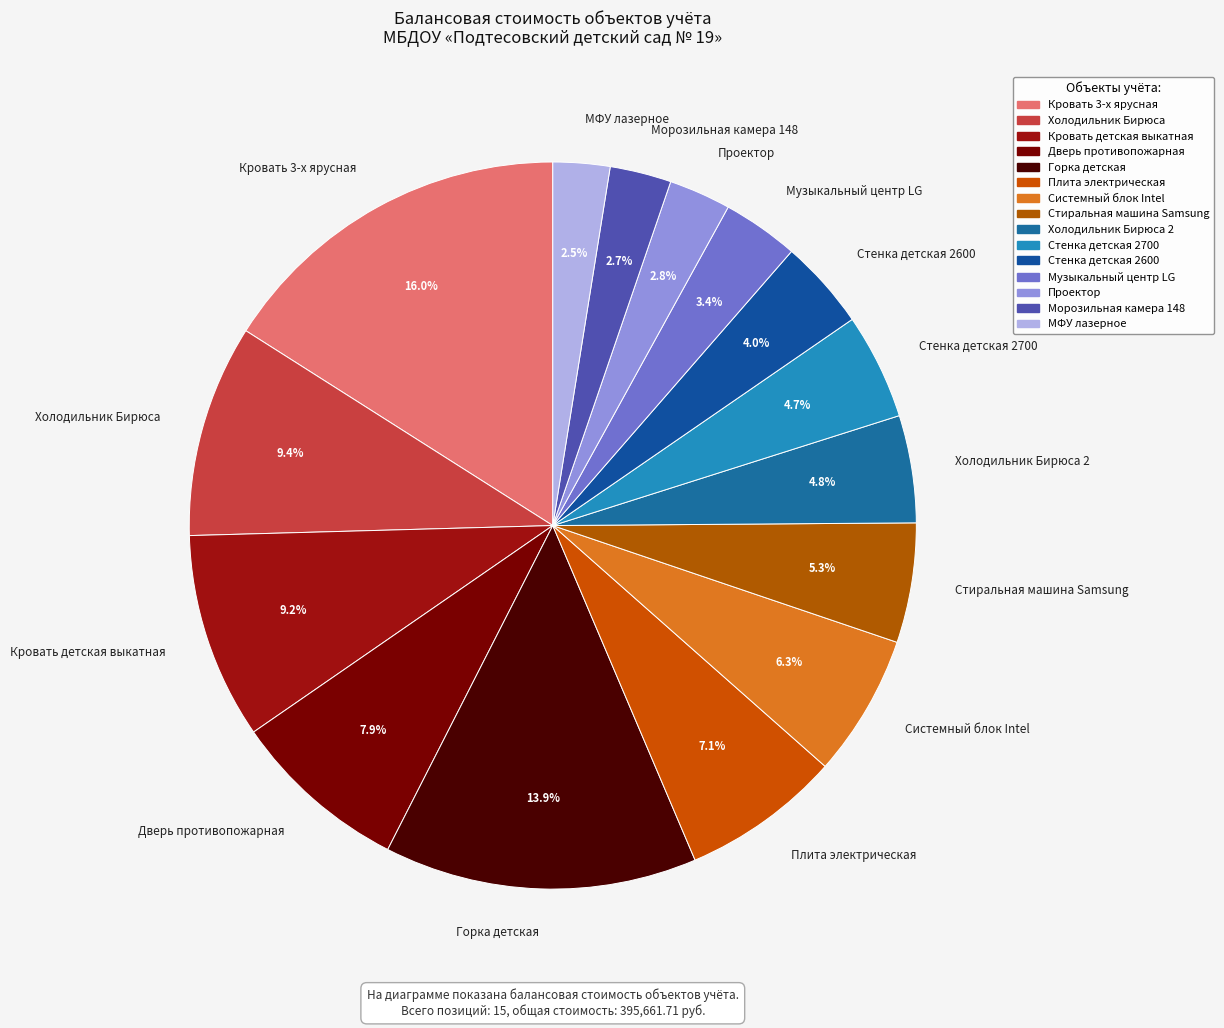

Is there any slice that represents more than half of the pie?

No